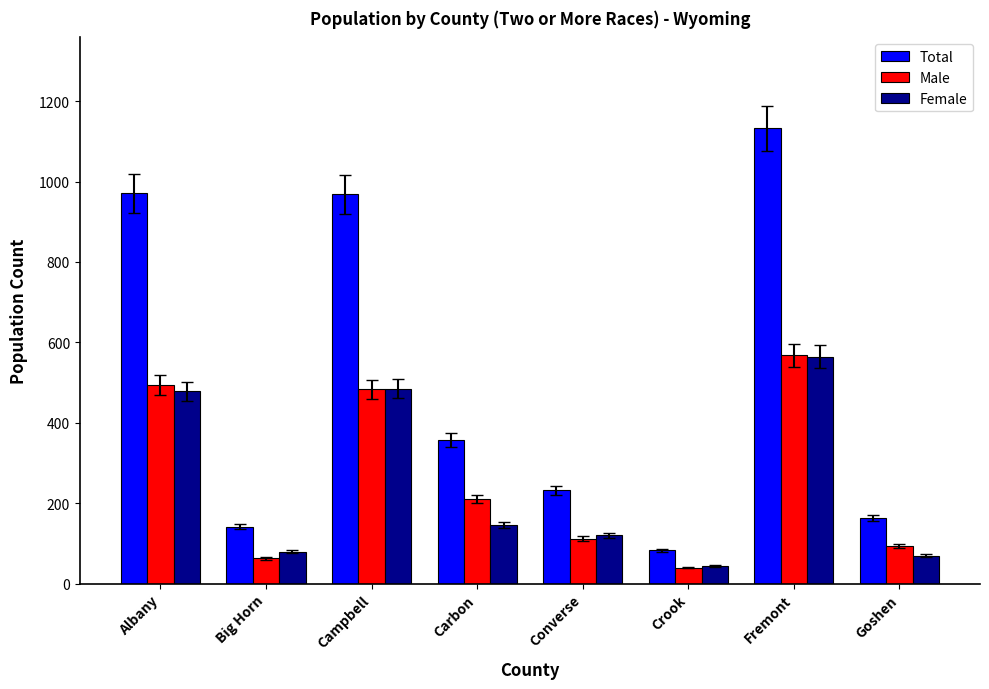

What is the approximate value of Total at Big Horn, to the nearest 100?

100